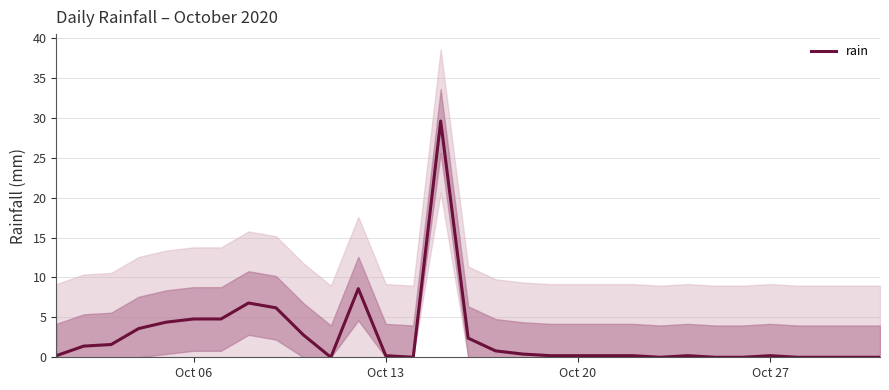

What is the maximum value for rain?

29.6